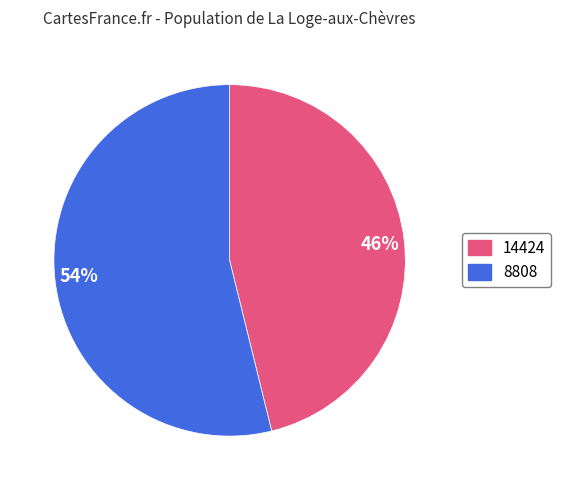

To the nearest percent, what is the difference between the 54% and 46% slice percentages?

8%